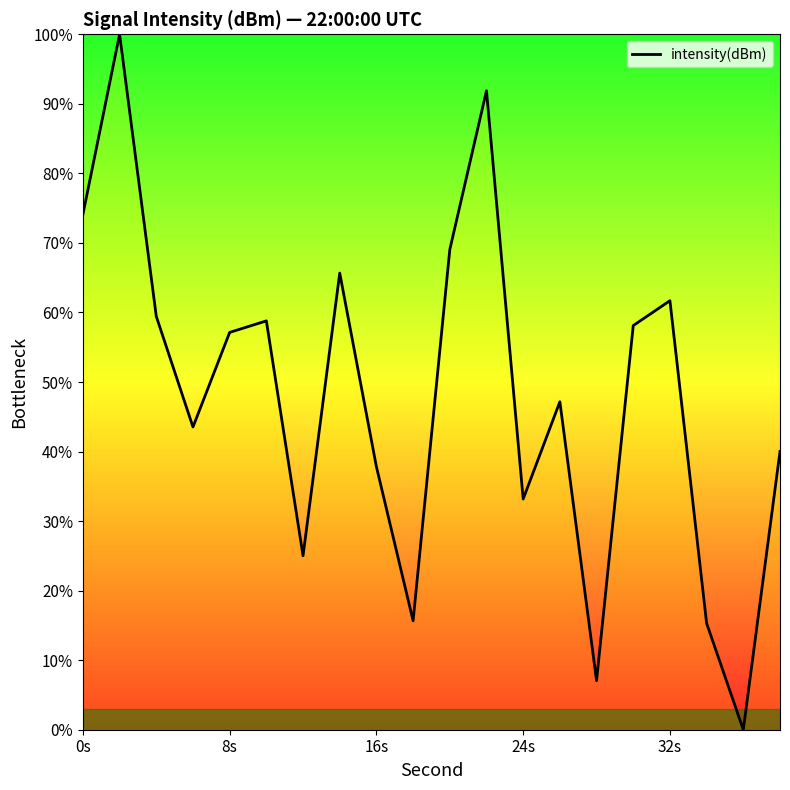

How many series are shown in this chart?

1